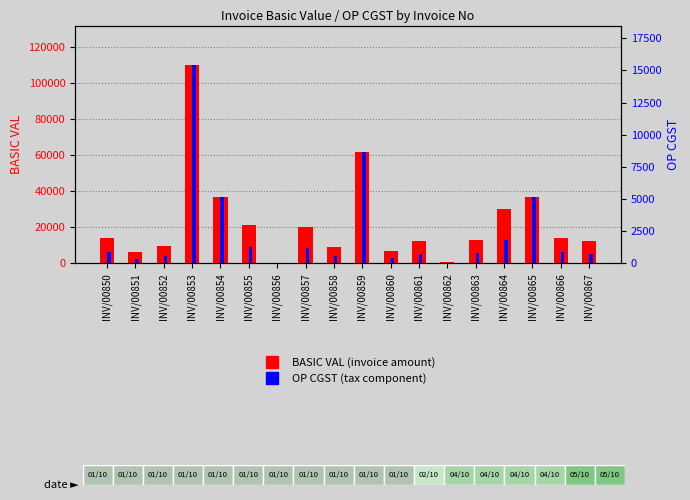

How many distinct data groups are displayed?

2